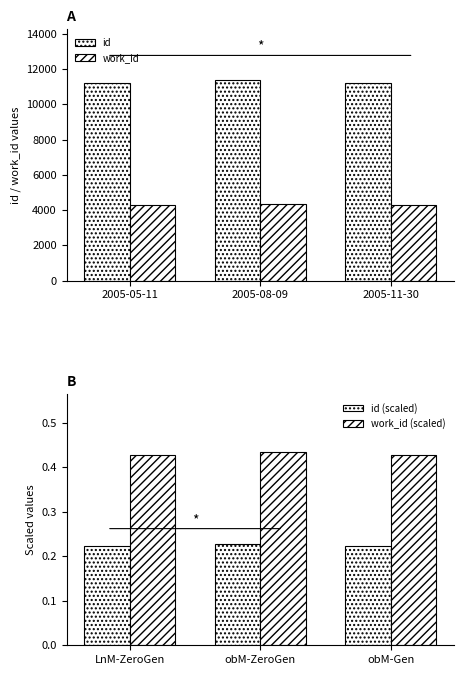

How many bars are there in total?

12